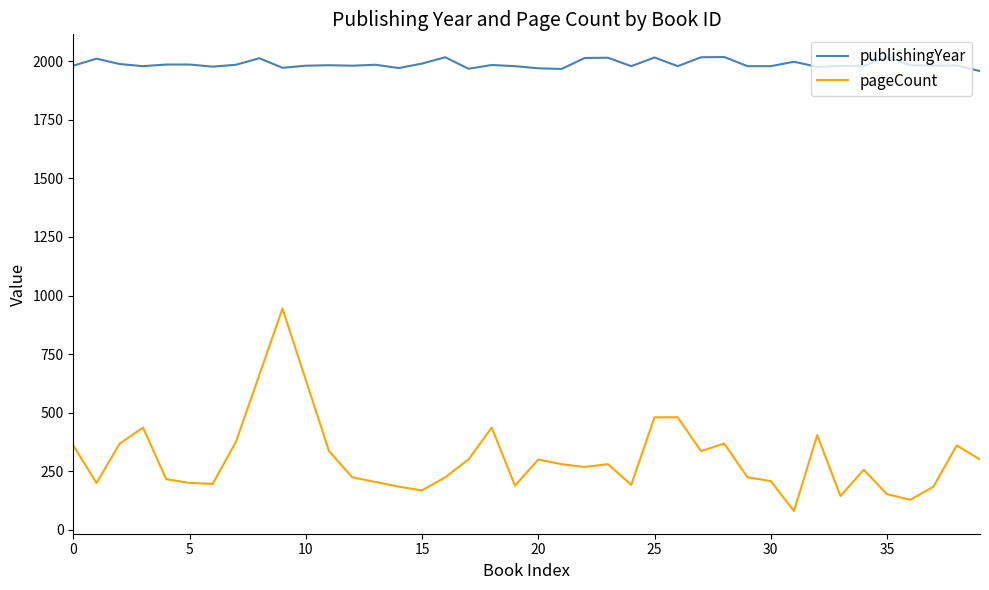

At which category does the chart reach its peak across all series?

28